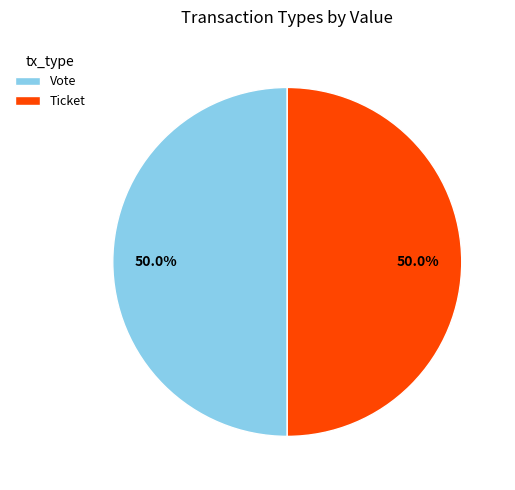

What is the ratio of the value at Ticket to the value at Vote?

1.0